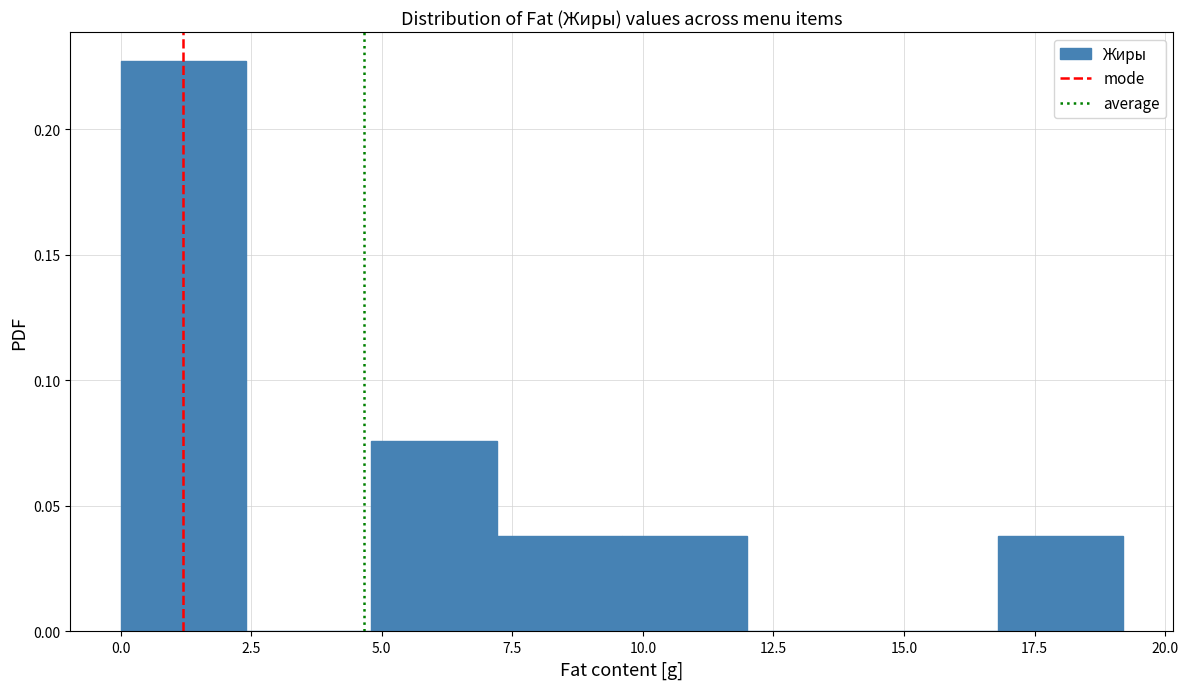

Reading left to right, list every bar in this chart as the range it spans on the x-axis followed by its height. Neither the bar edges nor the heights are printed on the chart, so give them approximately, as read against the axes.

0.0 to 2.4: 0.225
2.4 to 4.8: 0
4.8 to 7.2: 0.075
7.2 to 9.6: 0.040
9.6 to 12.0: 0.040
12.0 to 14.4: 0
14.4 to 16.8: 0
16.8 to 19.2: 0.040